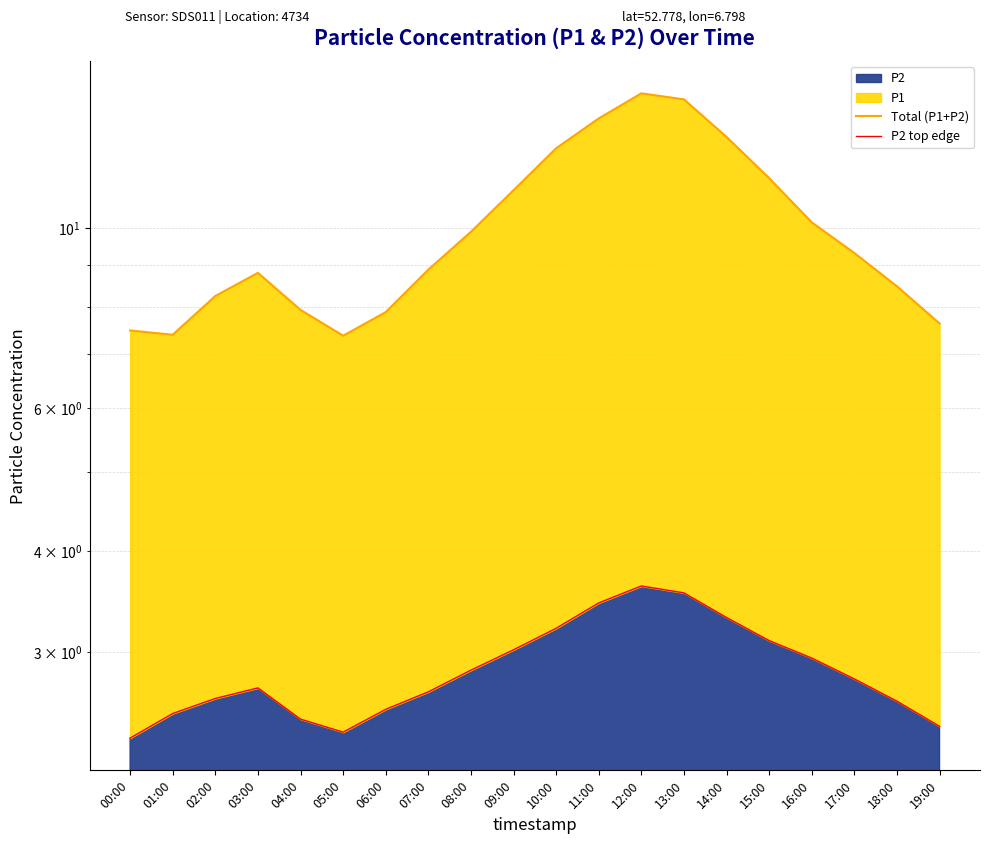

What is the difference between the highest and lowest values at 16:00?

7.2